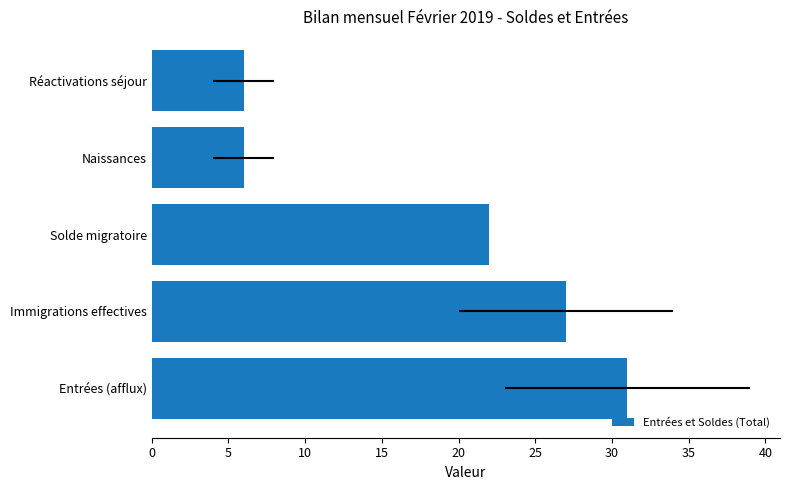

What is the sum of all values?

92